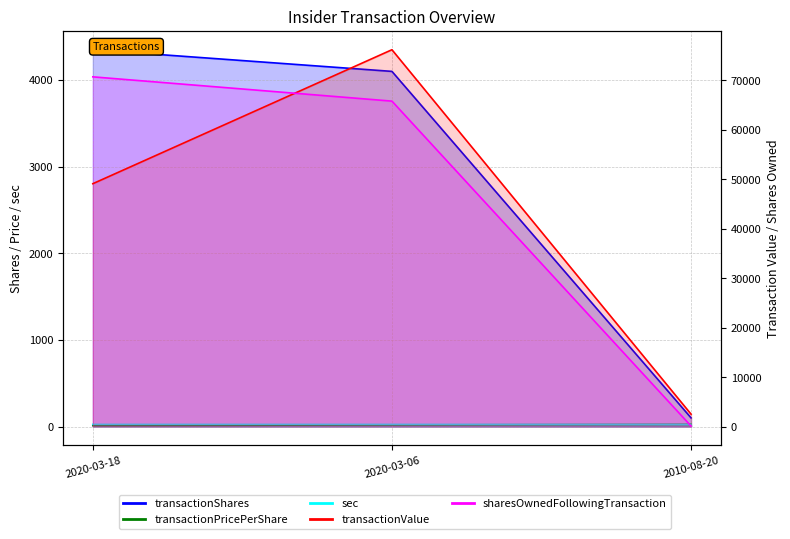

True or false: transactionShares has a value of 901.9 at 2020-03-18.

False